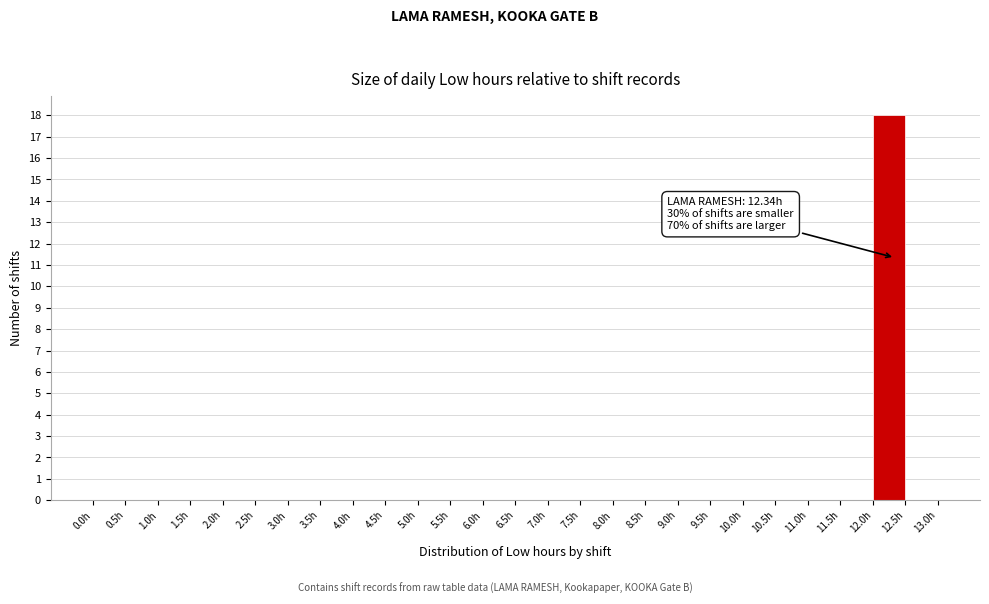

Over which range of the x-axis is the bar tallest?

12.0 to 12.5